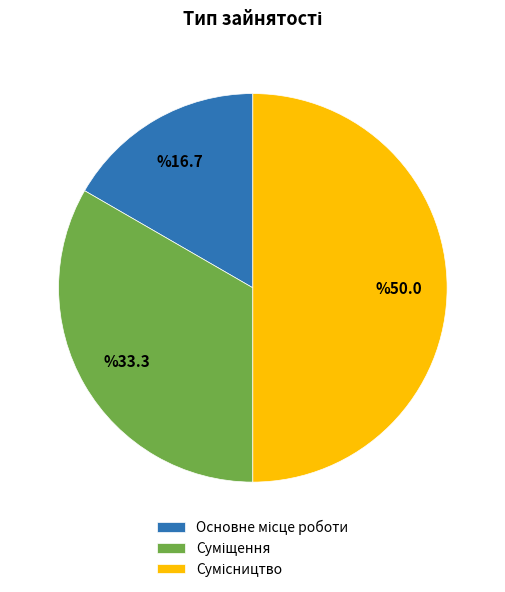

The Сумісництво slice represents 50% of the pie. True or false?

True